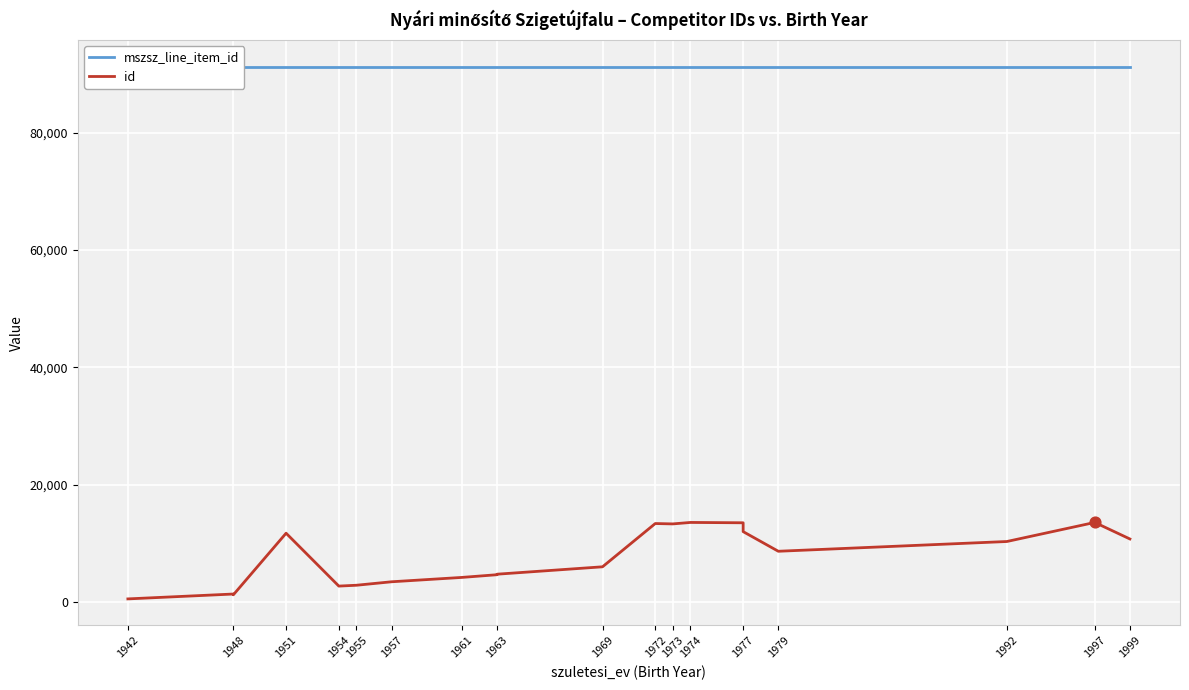

Which series has the widest spread of Y values?

id